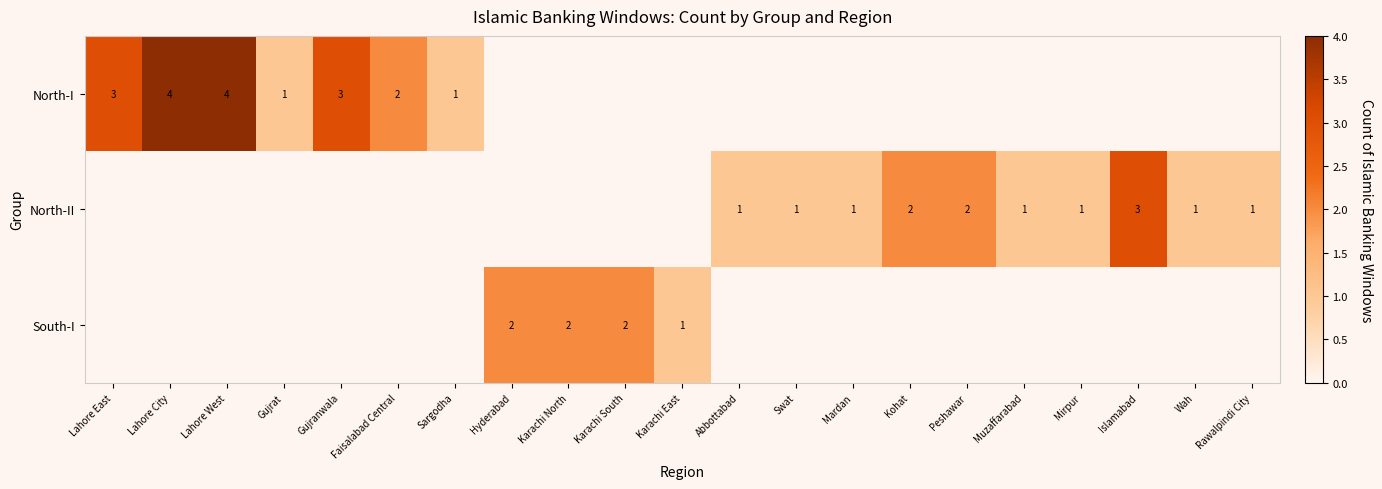

Is the value of North-II at Mirpur greater than the value of North-I at Lahore City?

No